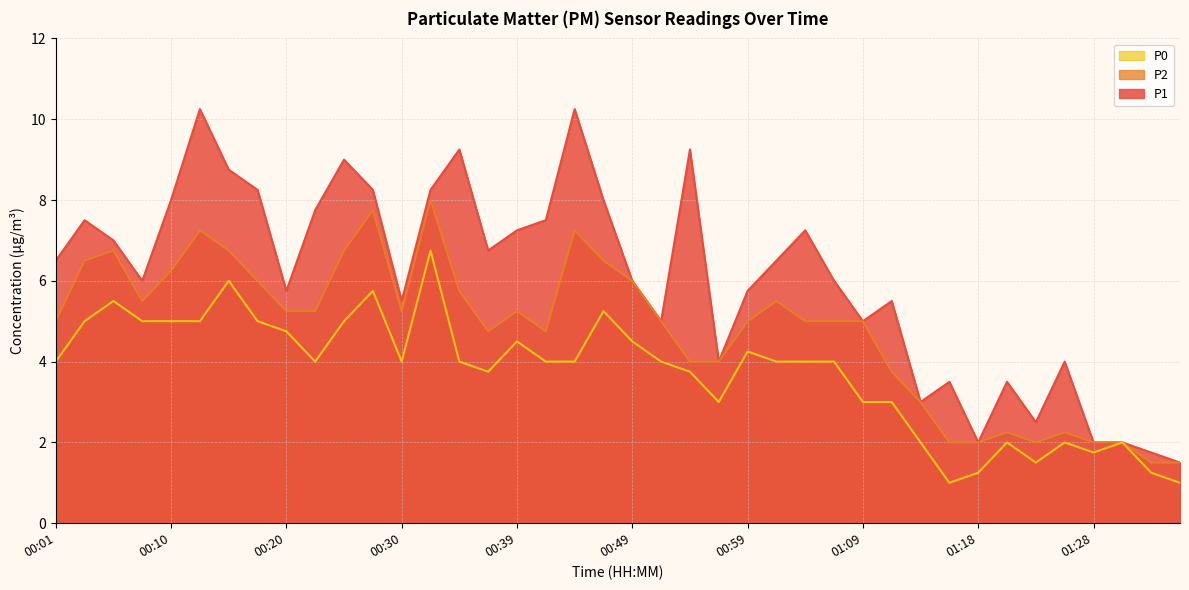

At which category is the sum across all series the highest?

00:32